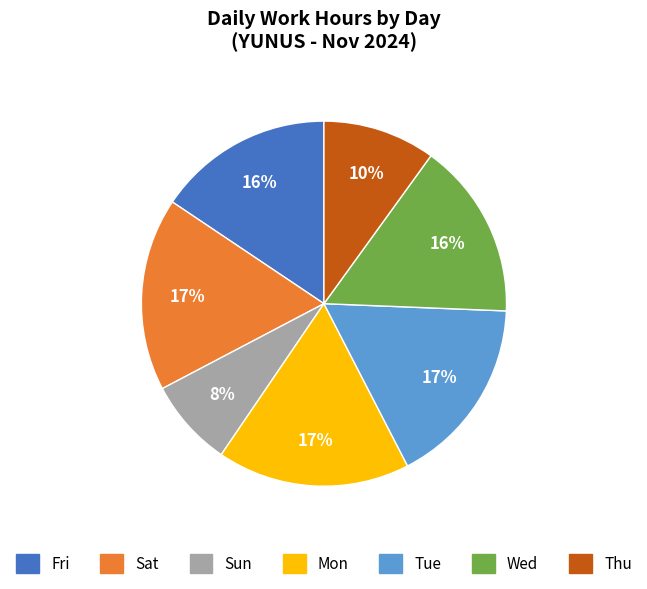

Does any single category account for the majority?

No